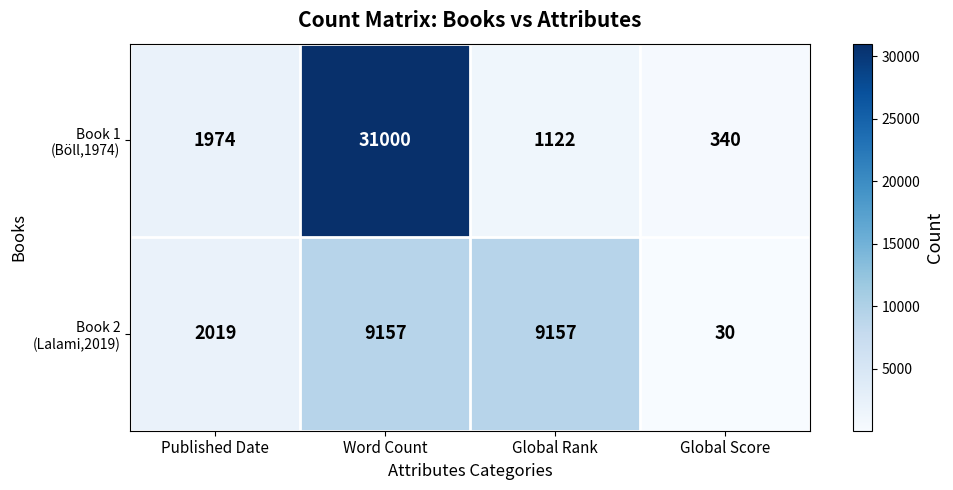

What is the spread (max minus min) of values at Published Date?

45